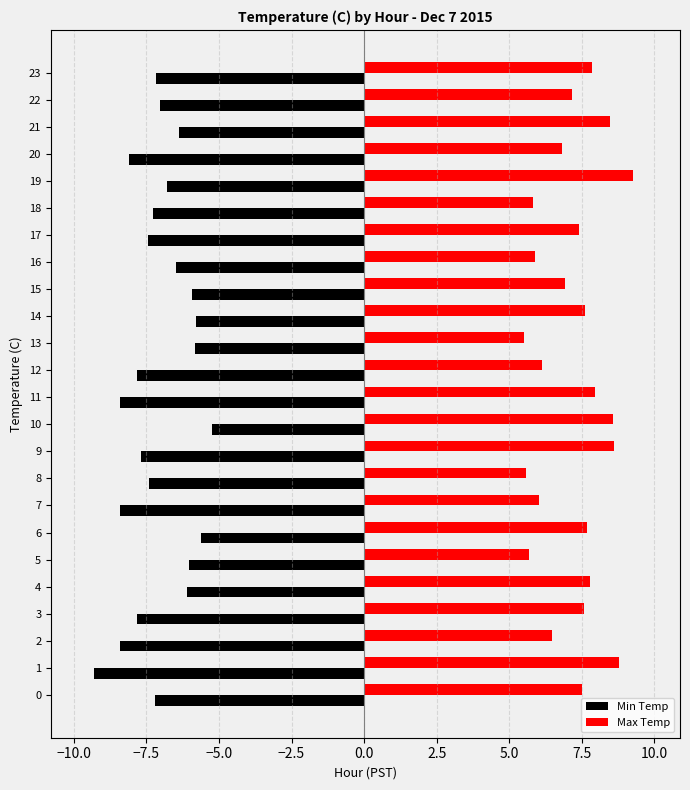

What is the difference between the second highest and second lowest values in the Min Temp series?

2.8